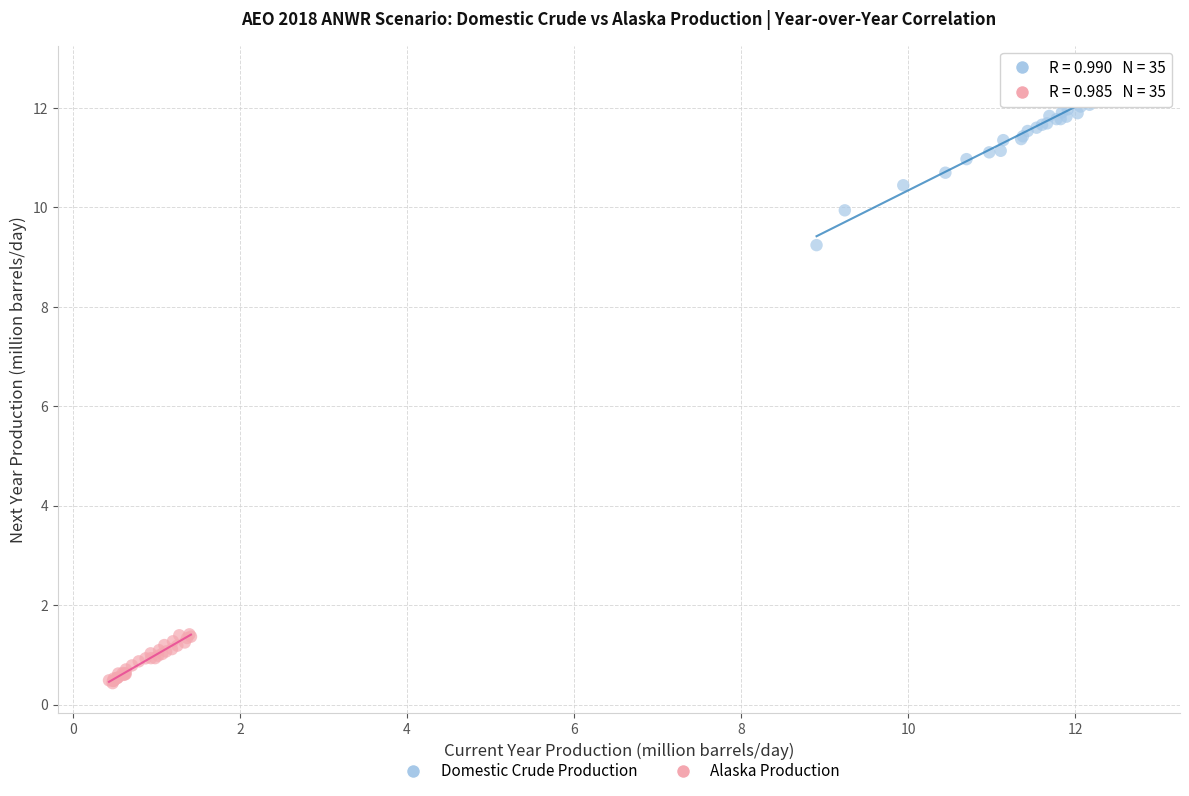

Which series reaches the maximum Y coordinate?

Domestic Crude Production